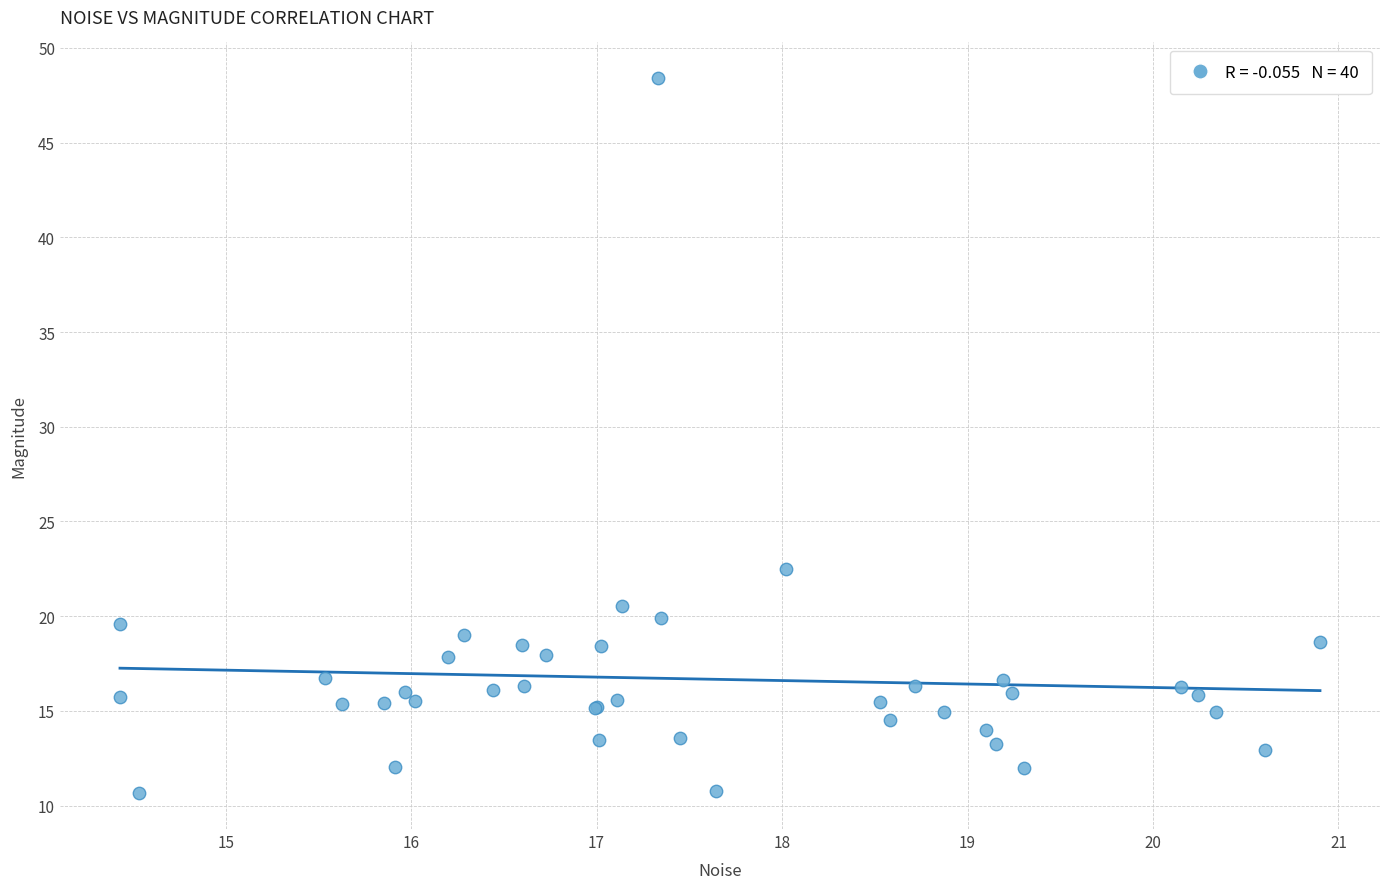

What Y value in the scatter plot is closest to 29?

22.5